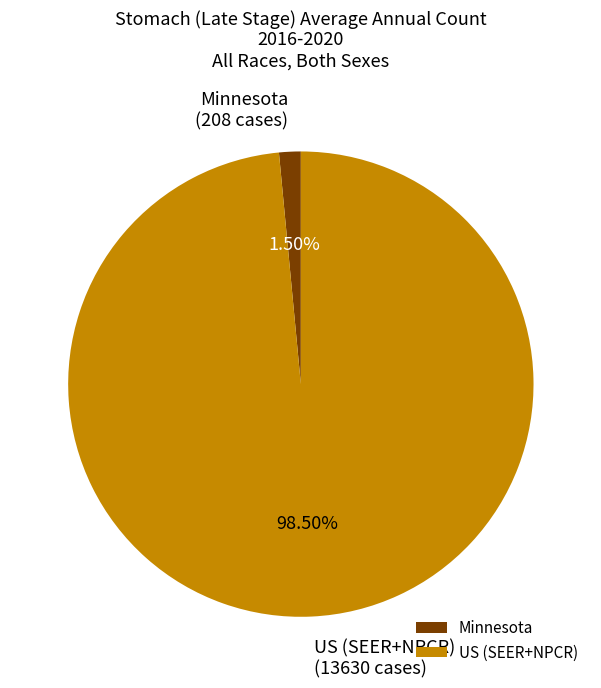

Is it true that Minnesota is 13% of the pie?

False